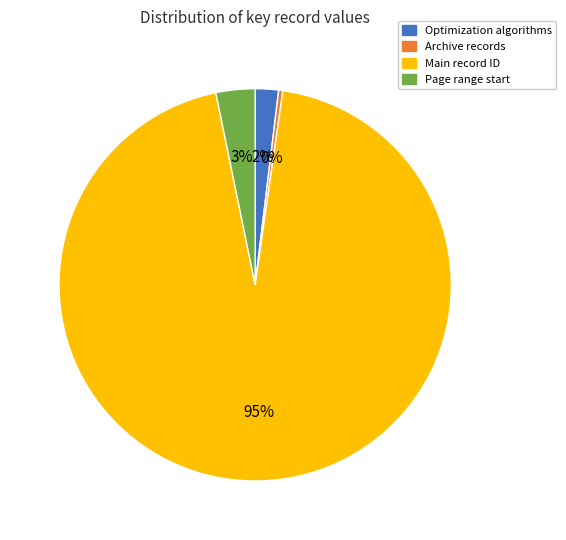

To the nearest percent, what percentage of the pie is Page range start?

3%